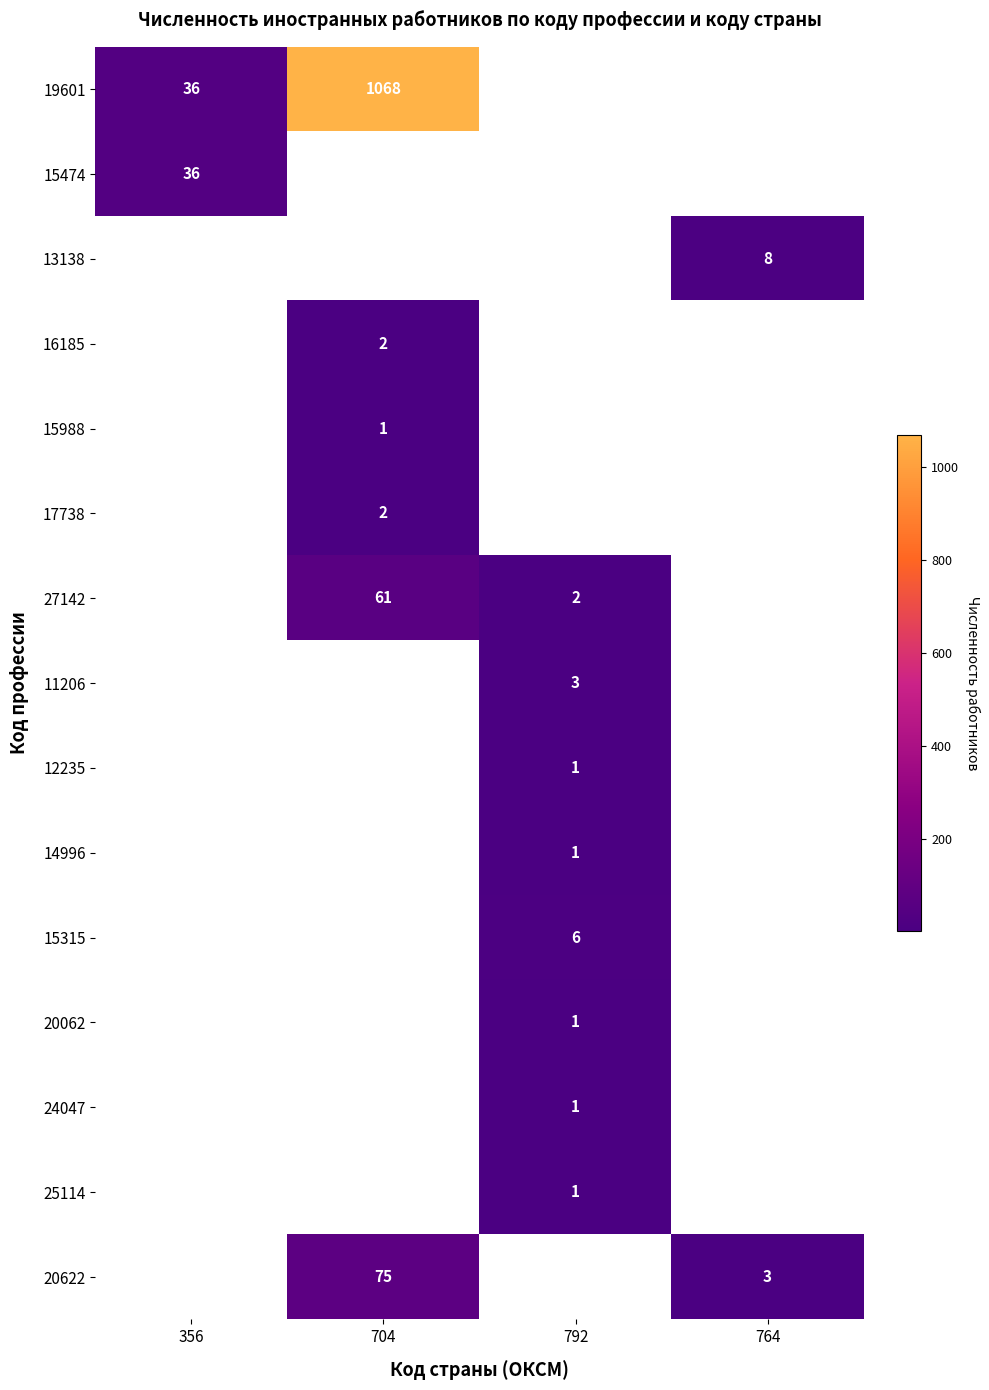

The 15474 series shows 36 at 356. True or false?

True